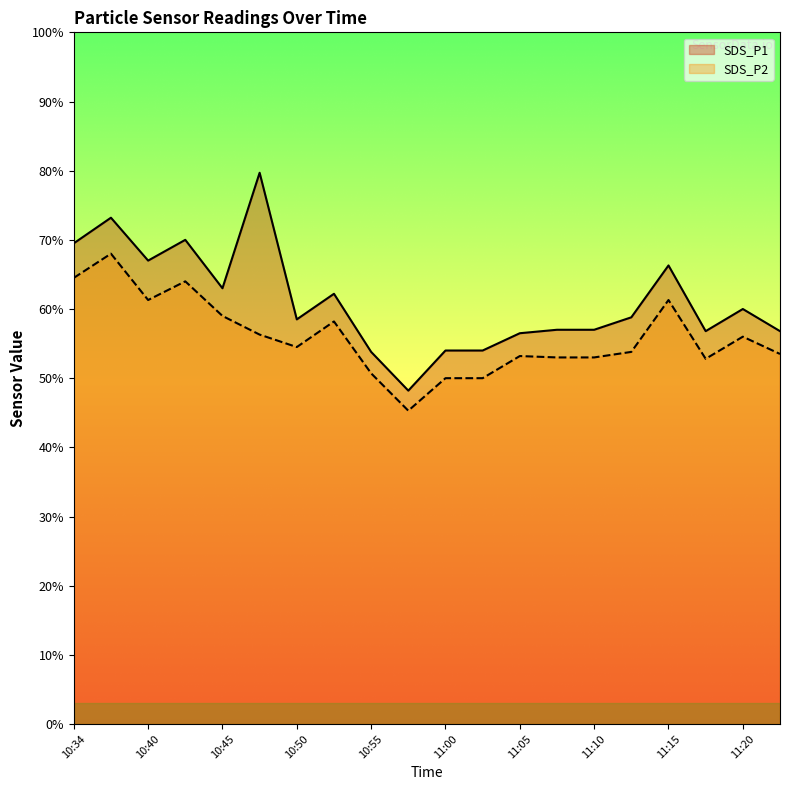

Where does the SDS_P2 series first go above 5?

10:34